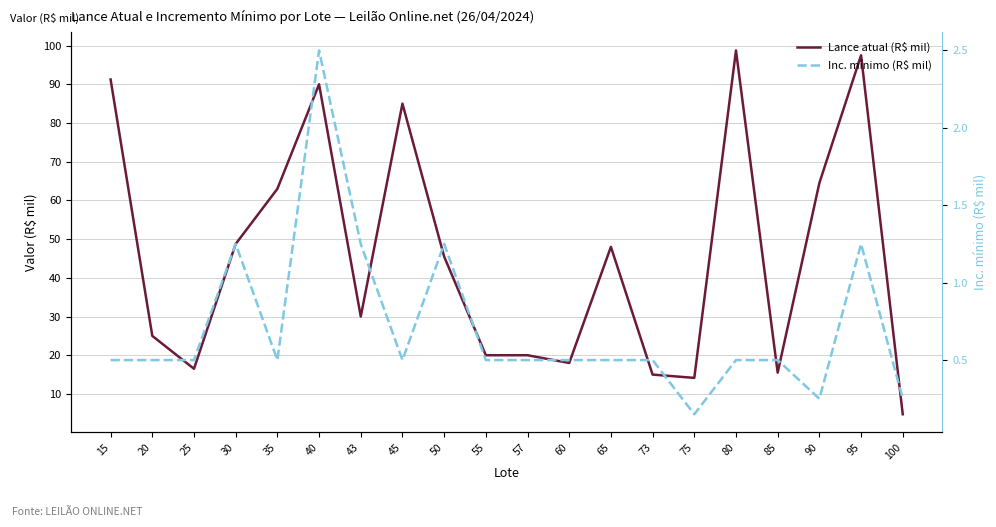

Which has a higher value, 40 or 30?

40